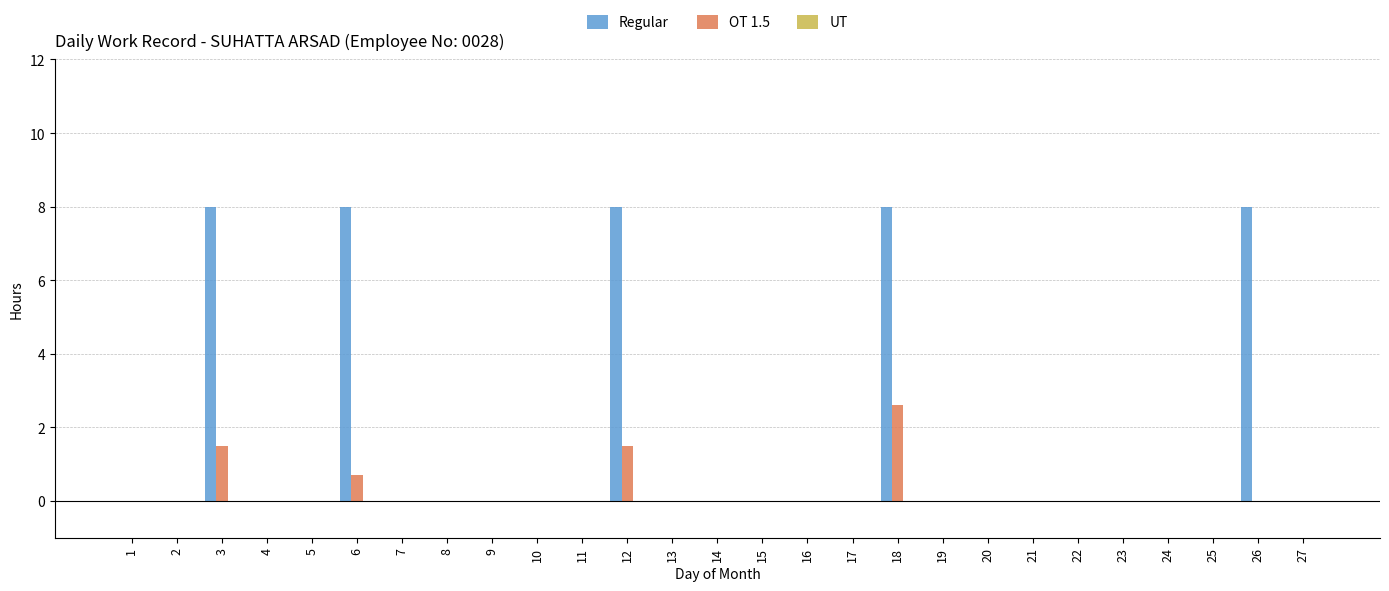

What is the sum of all OT 1.5 values?

6.3